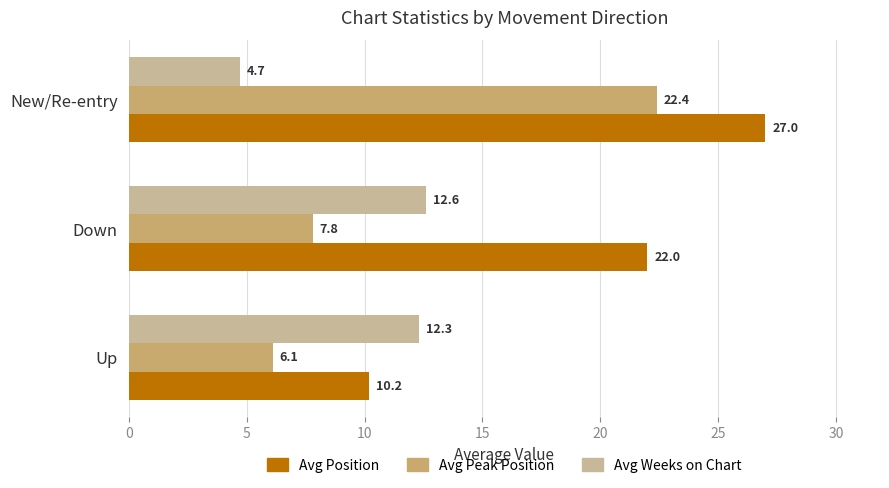

The value of Avg Peak Position at New/Re-entry is 38.6. True or false?

False